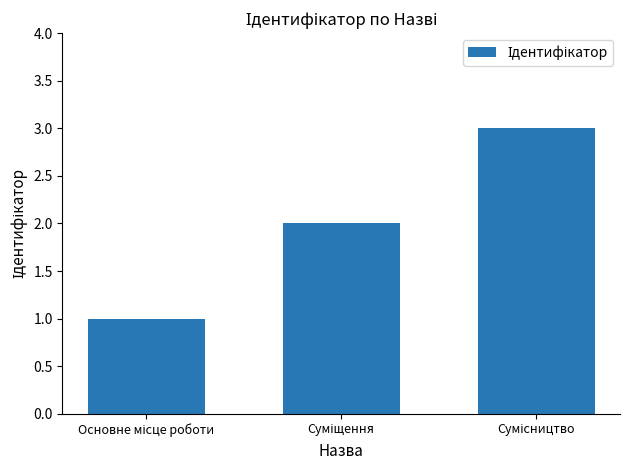

What is the maximum value shown in the chart?

3